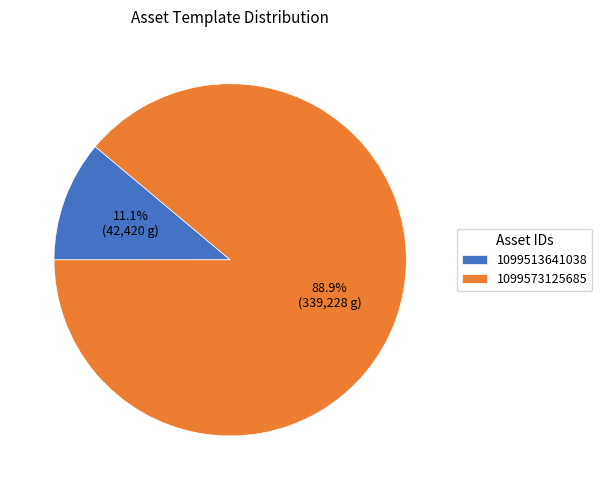

To the nearest percent, what is the difference between the 1099573125685 and 1099513641038 slice percentages?

78%